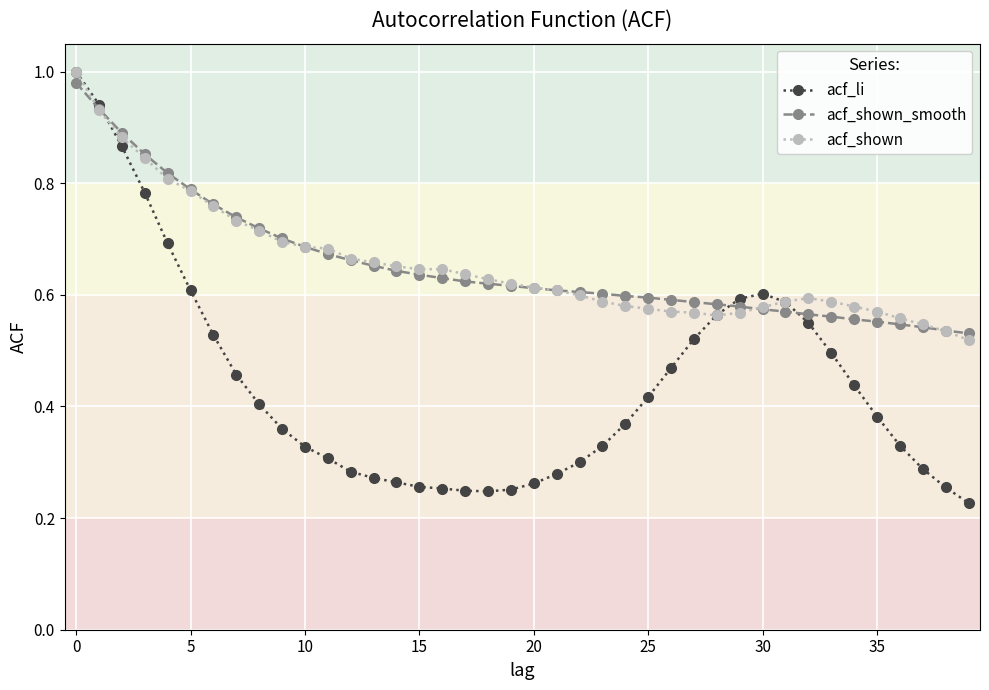

What are all the series names shown in the legend?

acf_li, acf_shown_smooth, acf_shown